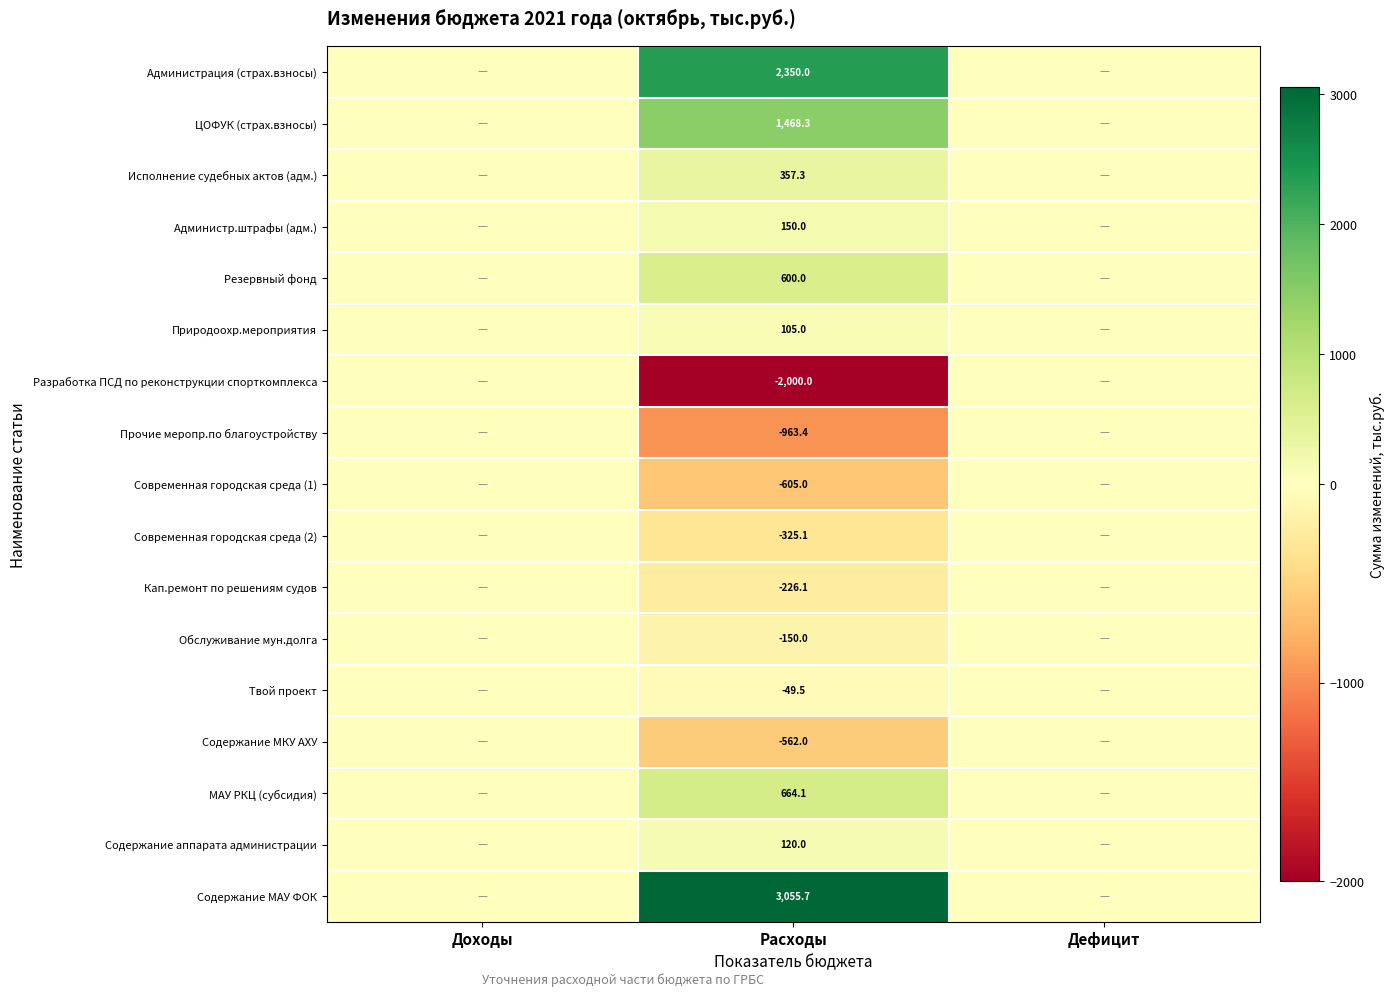

Rank the series at Расходы from lowest to highest value.

Разработка ПСД по реконструкции спорткомплекса, Прочие меропр.по благоустройству, Современная городская среда (1), Содержание МКУ АХУ, Современная городская среда (2), Кап.ремонт по решениям судов, Обслуживание мун.долга, Твой проект, Природоохр.мероприятия, Содержание аппарата администрации, Администр.штрафы (адм.), Исполнение судебных актов (адм.), Резервный фонд, МАУ РКЦ (субсидия), ЦОФУК (страх.взносы), Администрация (страх.взносы), Содержание МАУ ФОК